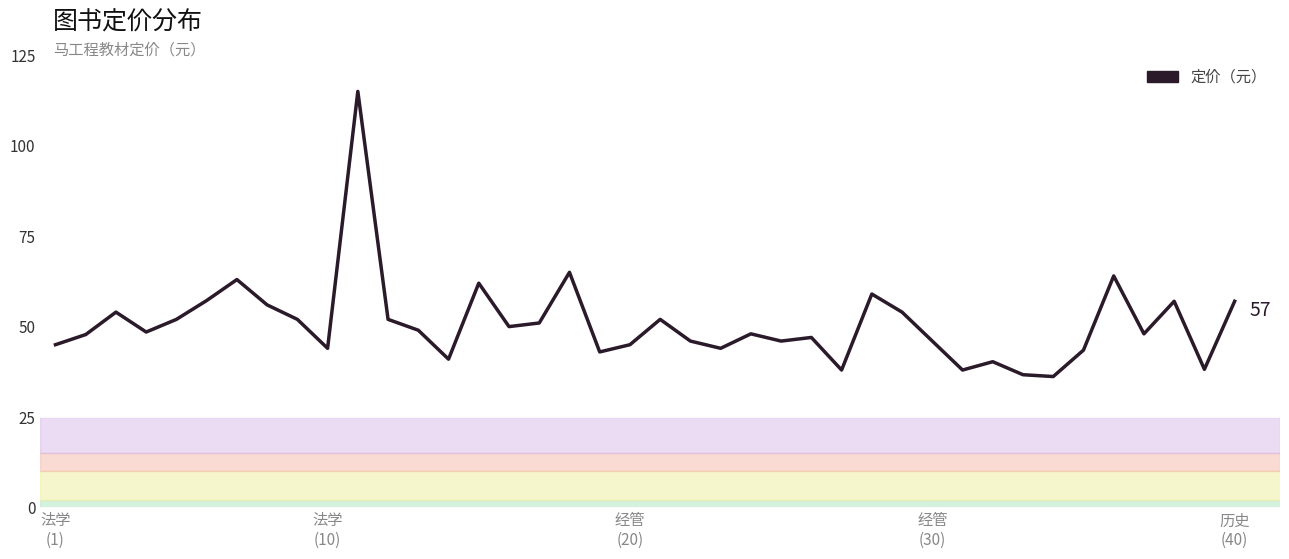

What is the greatest value displayed?

115.0